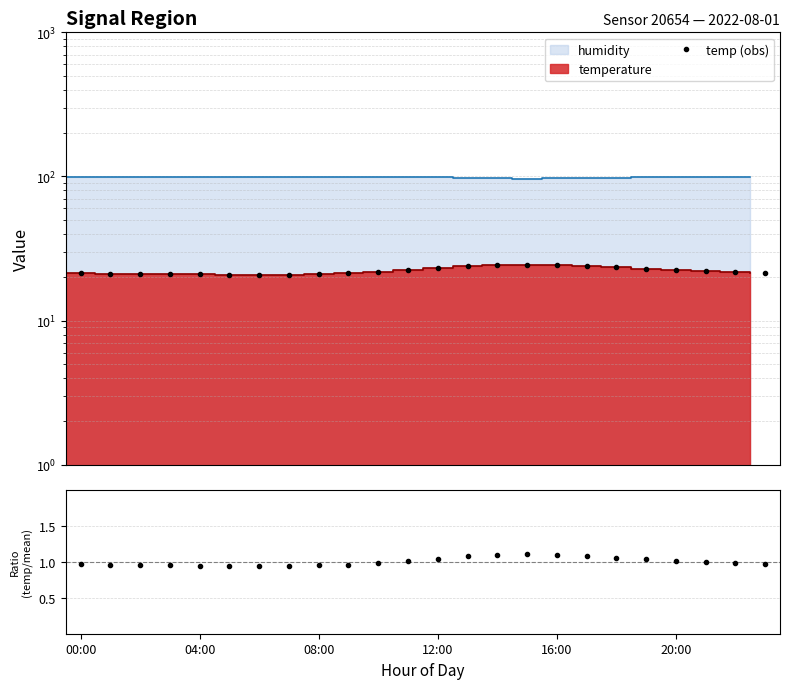

Reading left to right, transcribe all the data shown in this chart.

temp (obs): 21.4	21.2	21.1	21.0	20.9	20.8	20.7	20.8	21.0	21.3	21.8	22.4	23.1	23.8	24.2	24.5	24.3	23.9	23.4	22.9	22.5	22.1	21.8	21.5
ratio: 1.0	1.0	1.0	0.9	0.9	0.9	0.9	0.9	0.9	1.0	1.0	1.0	1.0	1.1	1.1	1.1	1.1	1.1	1.1	1.0	1.0	1.0	1.0	1.0